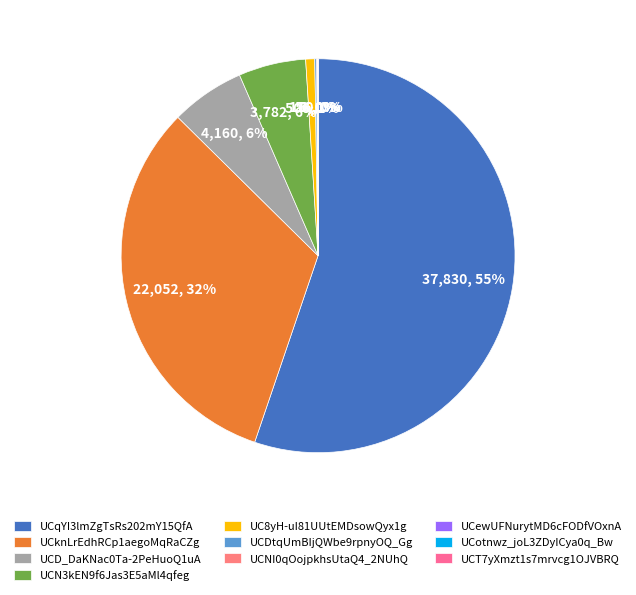

Between UC8yH-uI81UUtEMDsowQyx1g and UCN3kEN9f6Jas3E5aMl4qfeg, which is larger?

UCN3kEN9f6Jas3E5aMl4qfeg